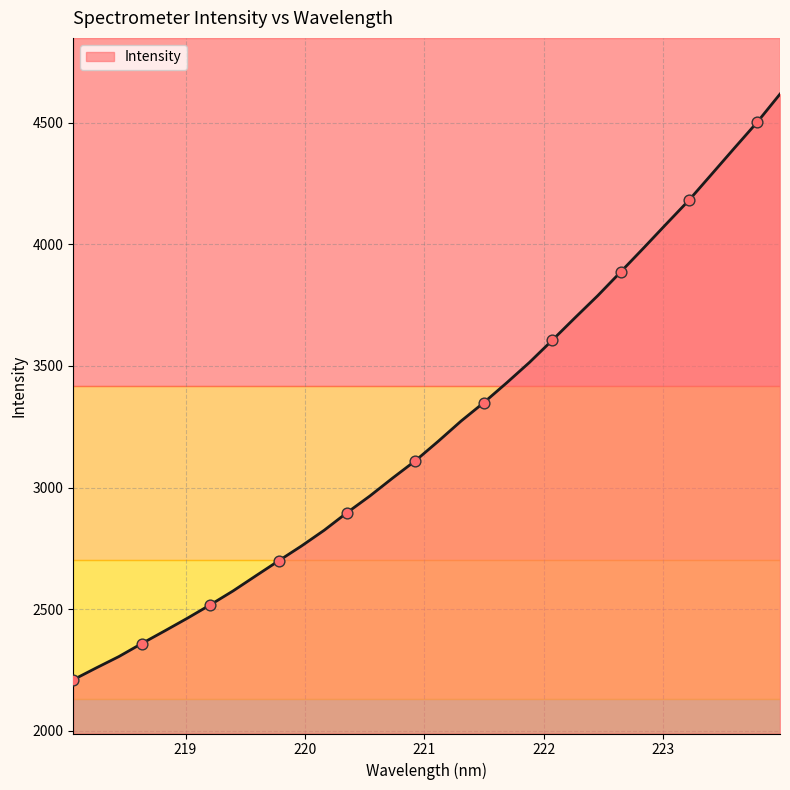

What is the maximum value shown in the chart?

4617.3